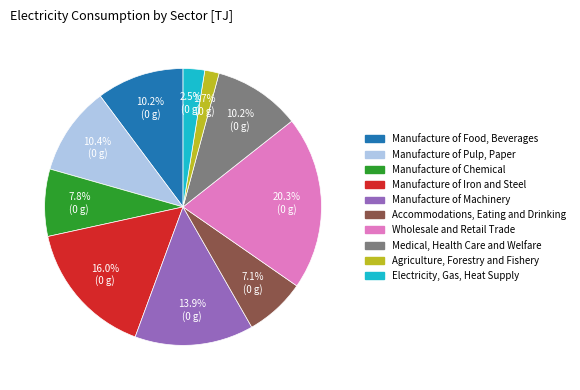

To the nearest percent, what percentage of the pie is Manufacture of Chemical?

8%